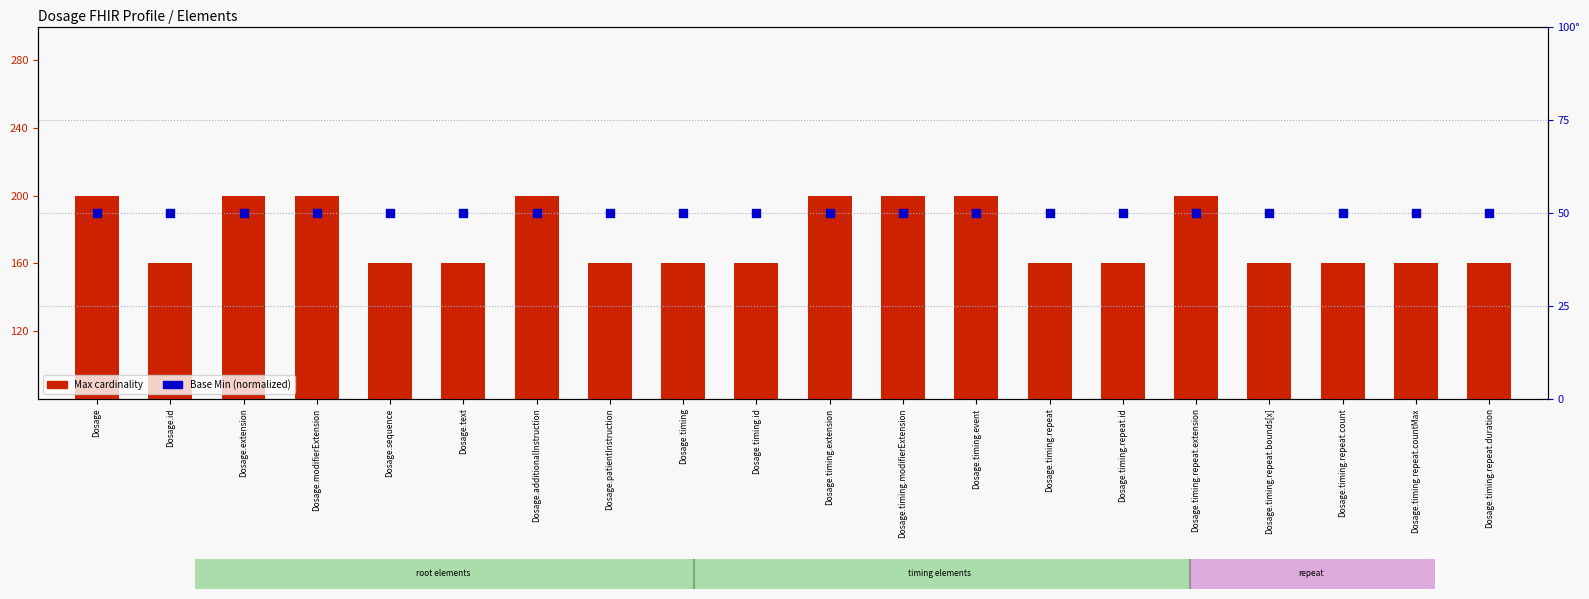

What are all the series names shown in the legend?

Max cardinality, Base Min